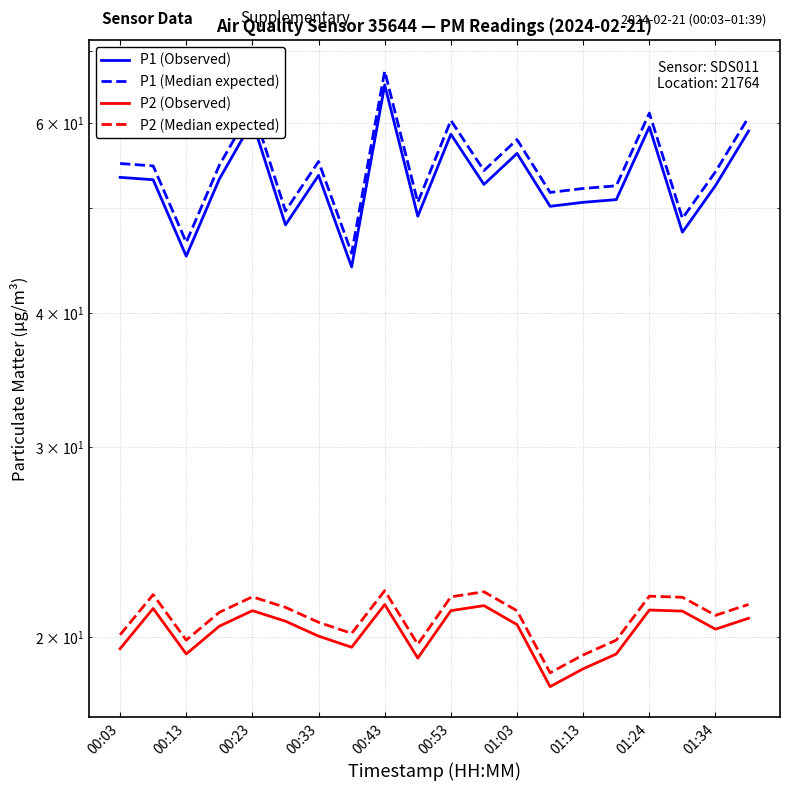

Between 18 and 00:33, which is larger?

00:33